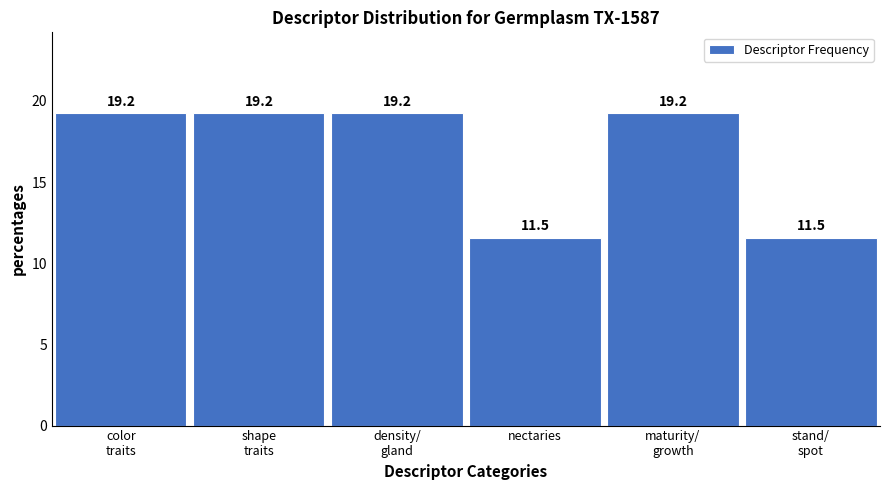

Reading left to right, what are all the values shown in this chart?

19.2	19.2	19.2	11.5	19.2	11.5